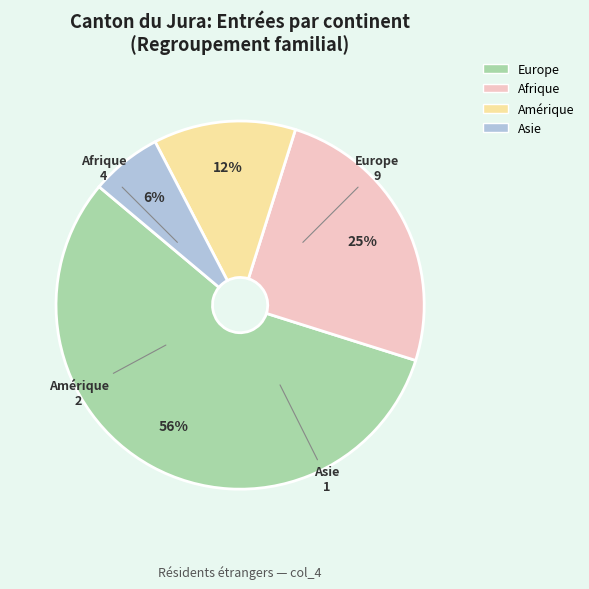

How many segments does this pie chart have?

4